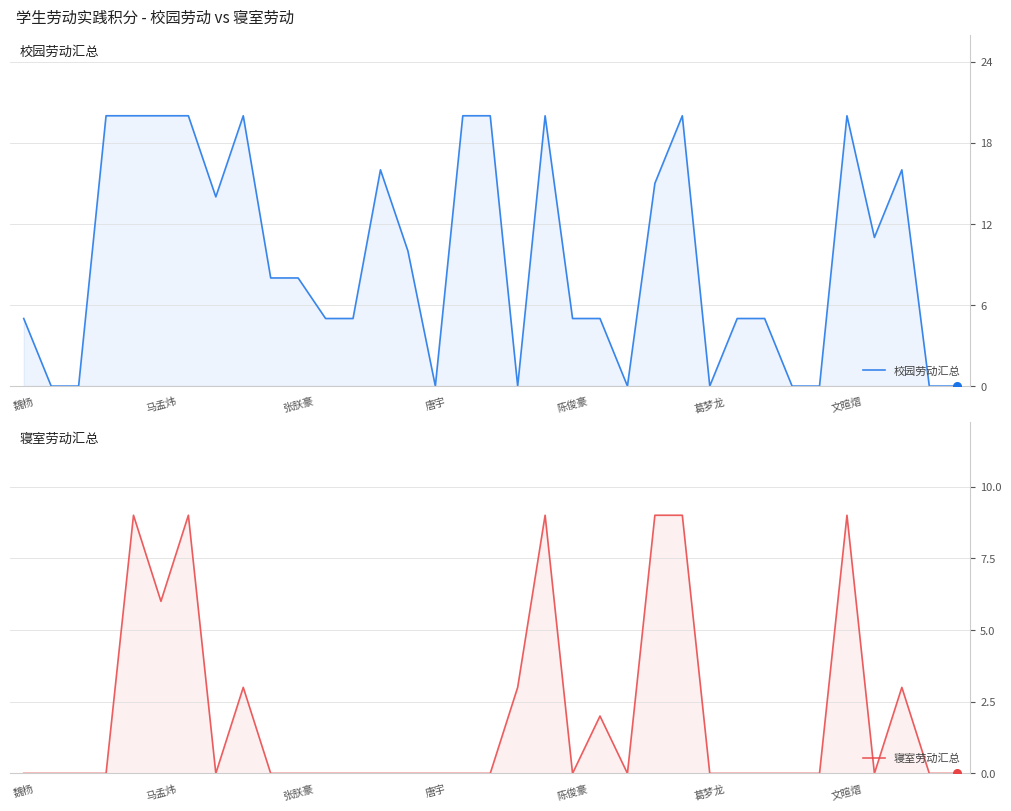

Which series has the widest spread of Y values?

校园劳动汇总